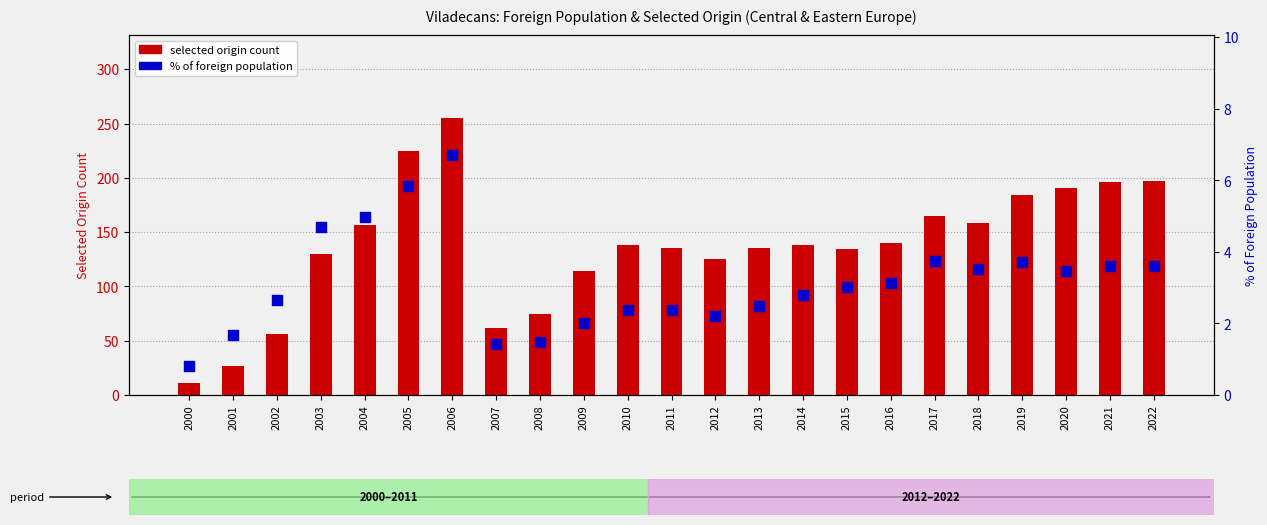

Which series has the widest spread of Y values?

selected origin count